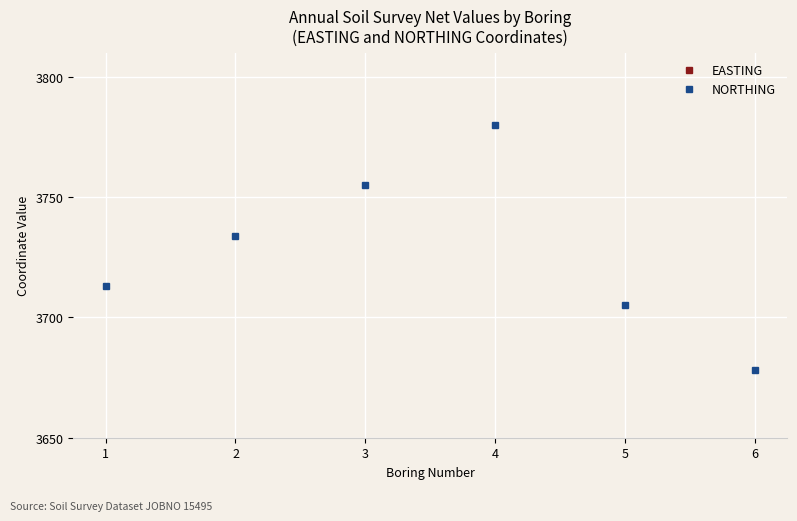

Reading right to left, list all the values displayed in this chart.

EASTING: 6=2455	5=2459	4=2470	3=2456	2=2463	1=2480
NORTHING: 6=3678	5=3705	4=3780	3=3755	2=3734	1=3713